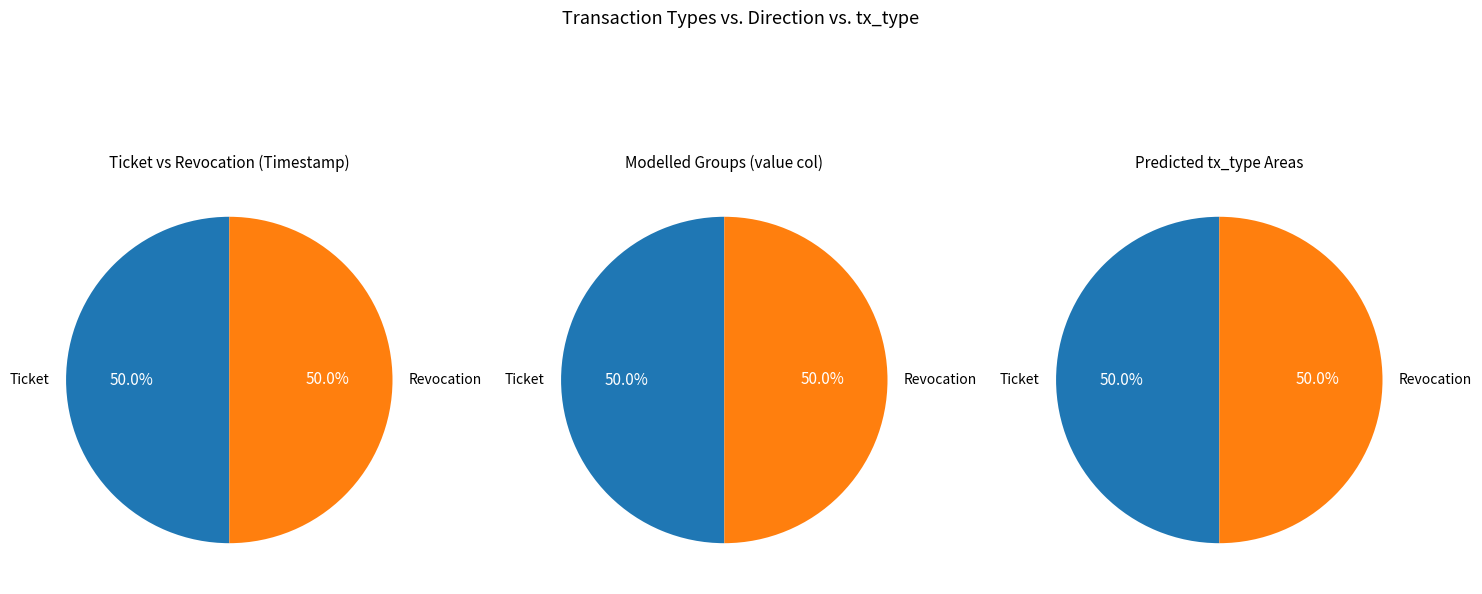

What is the ratio of the value at Revocation to the value at Ticket?

1.0